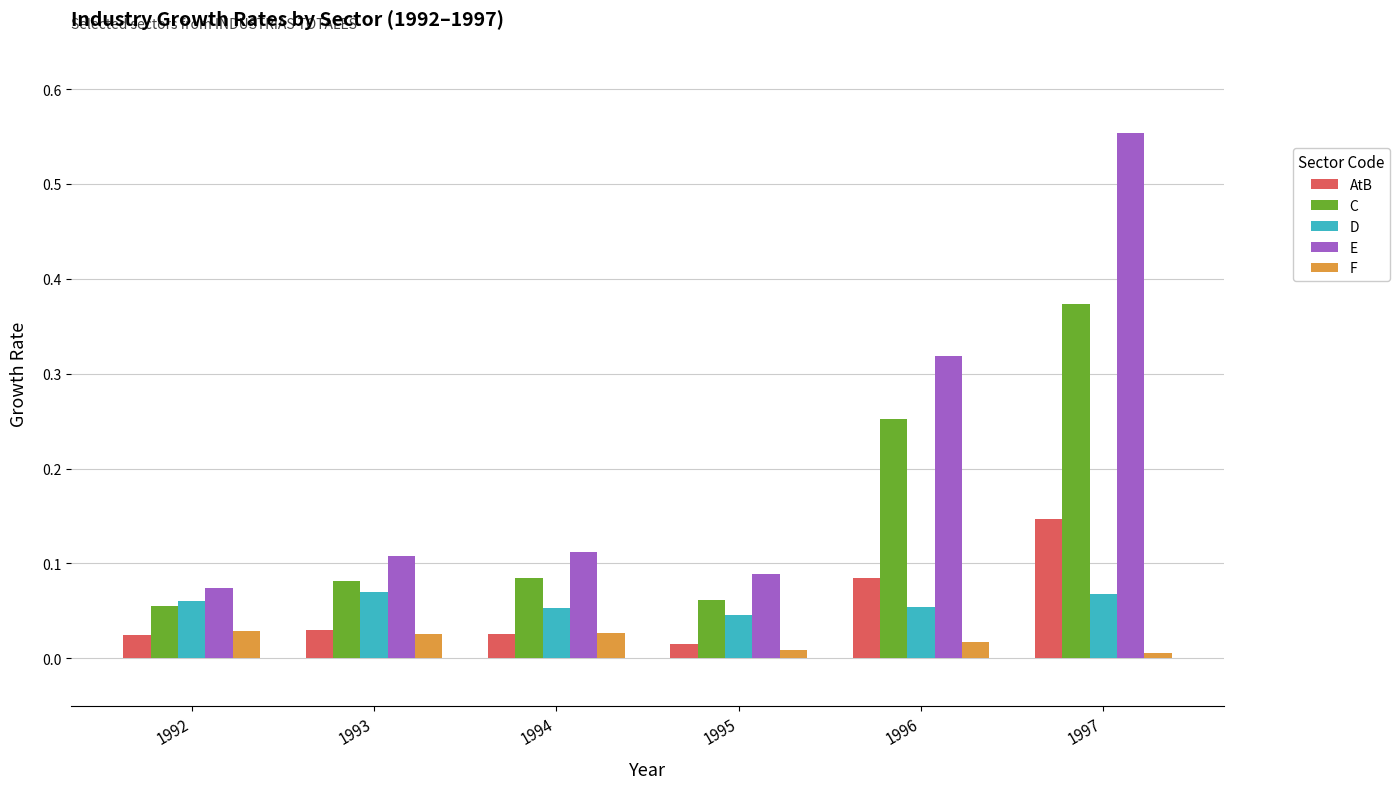

The value of E at 1996 is 0.5. True or false?

False